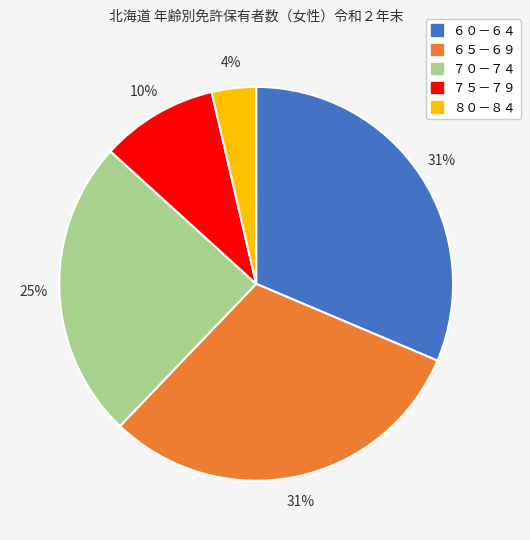

Count the number of slices in the pie.

5